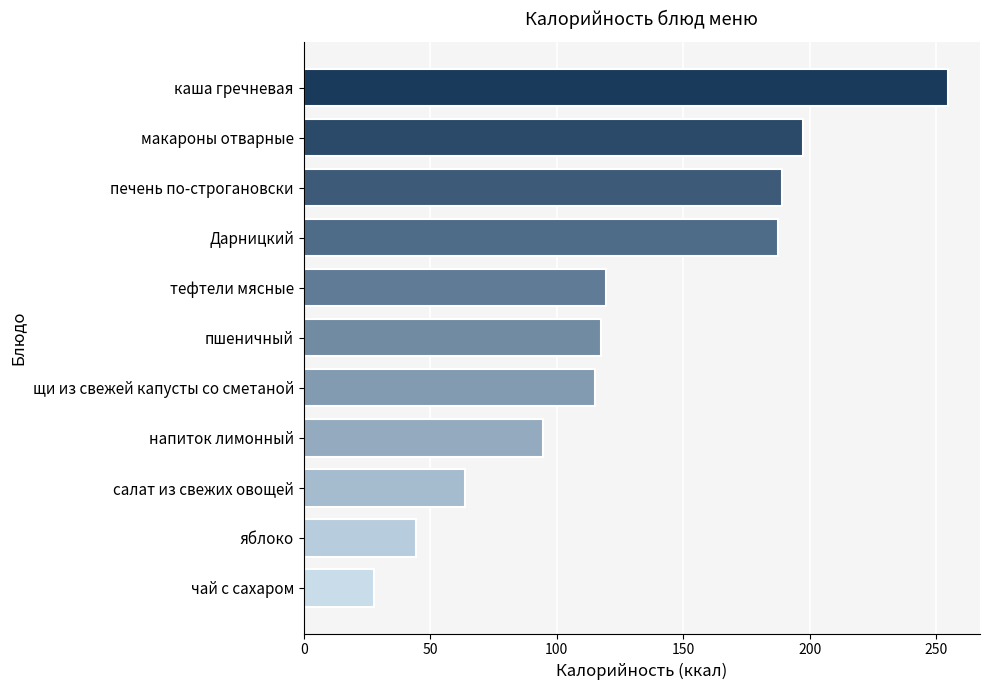

What is the value of the 1st bar from the top?

254.6